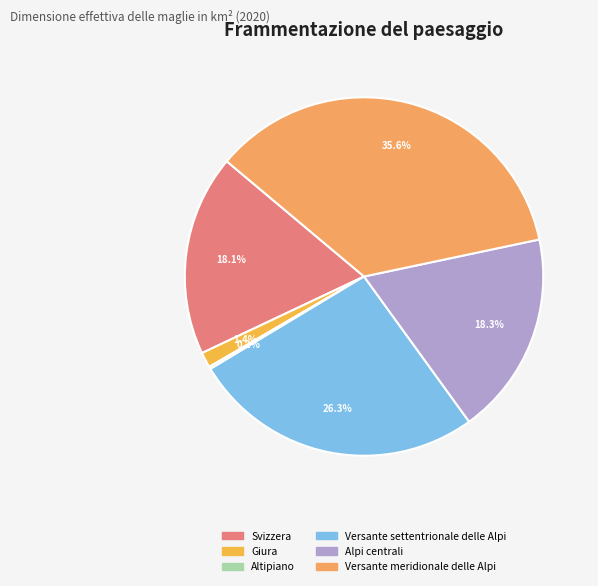

Rank the categories by value from highest to lowest.

Versante meridionale delle Alpi, Versante settentrionale delle Alpi, Alpi centrali, Svizzera, Giura, Altipiano